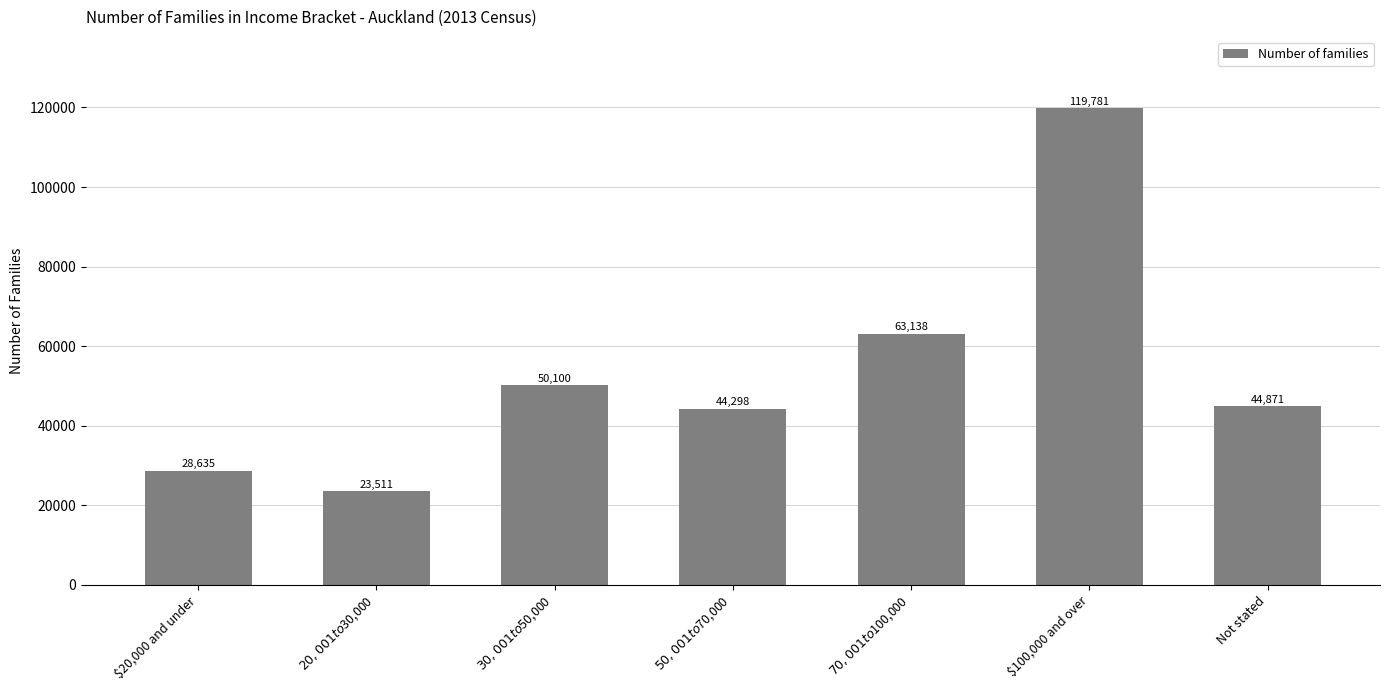

Which category has the lowest value across all series?

$20,001 to $30,000